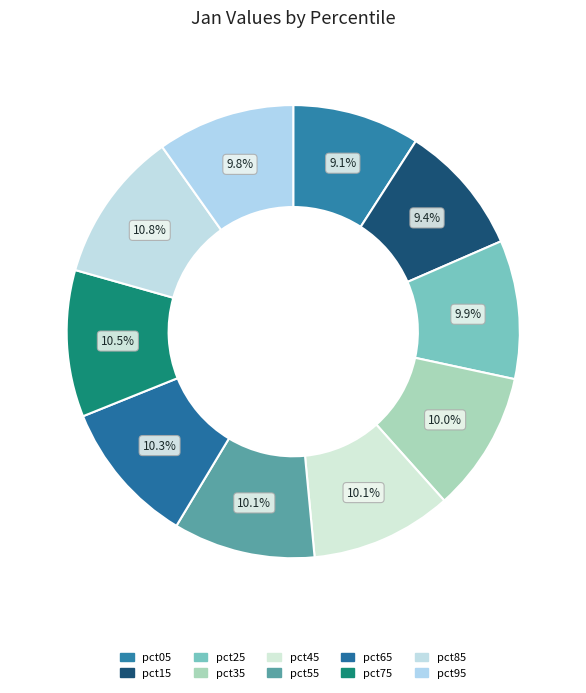

Combined, do pct75 and pct95 account for over 50%?

No